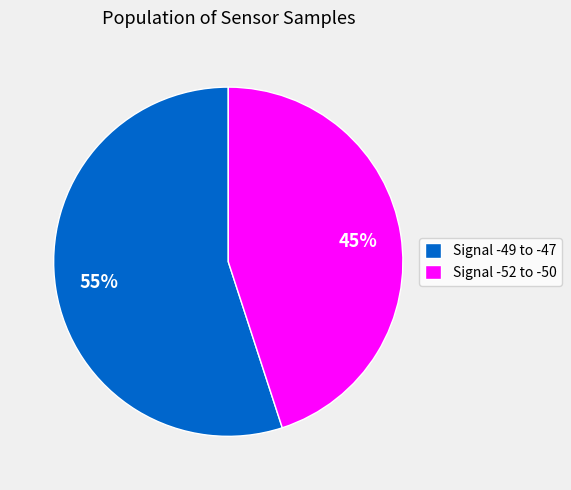

Is there any slice that represents more than half of the pie?

Yes